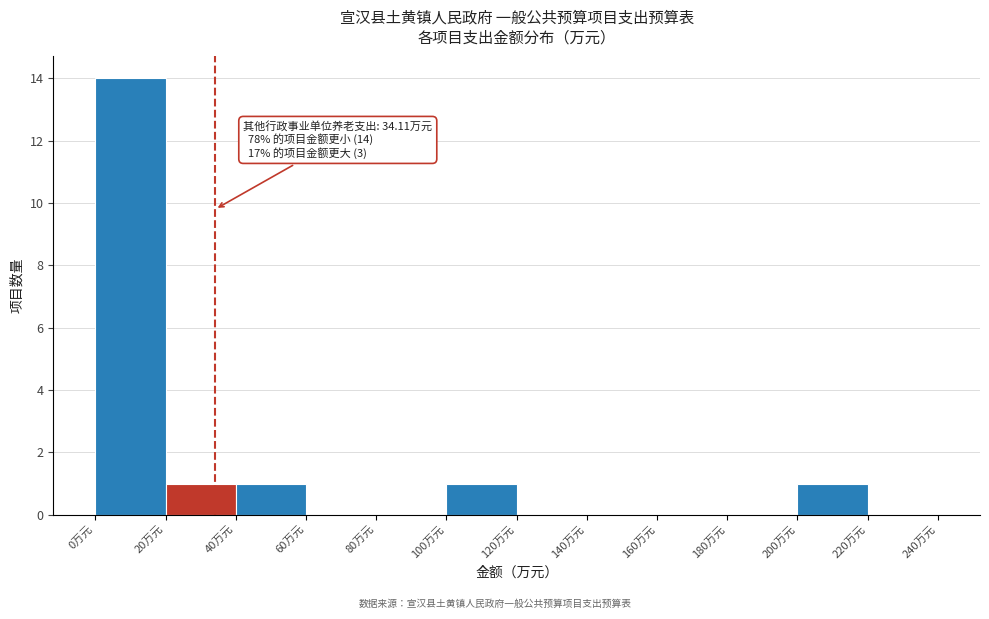

Which range on the x-axis has the tallest bar?

0 to 20